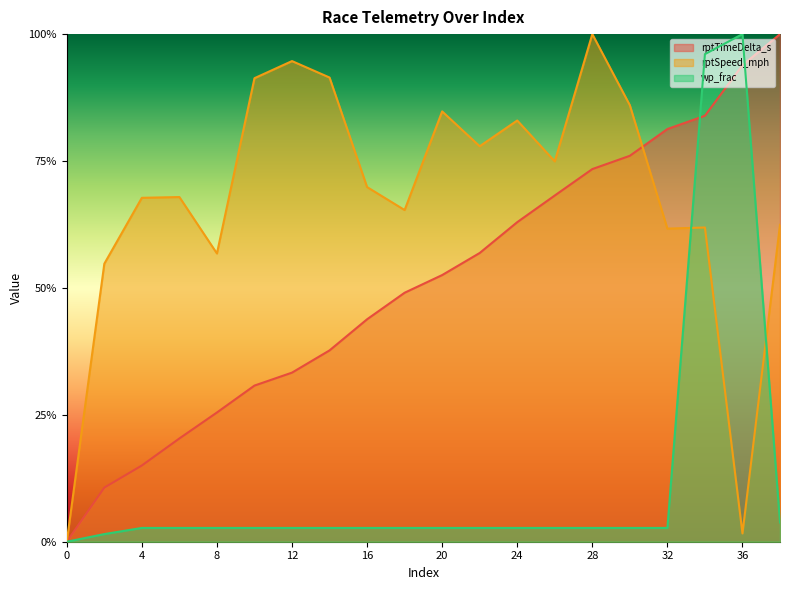

What is the maximum value shown in the chart?

1.0